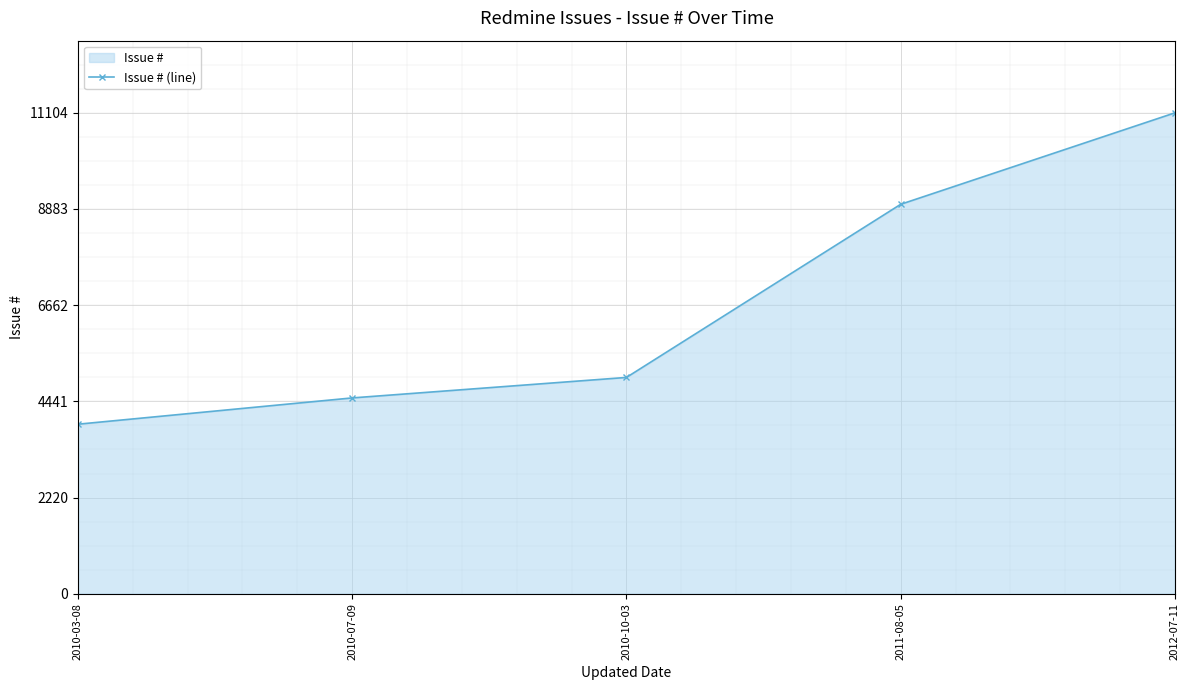

How many values are below 4994?

2